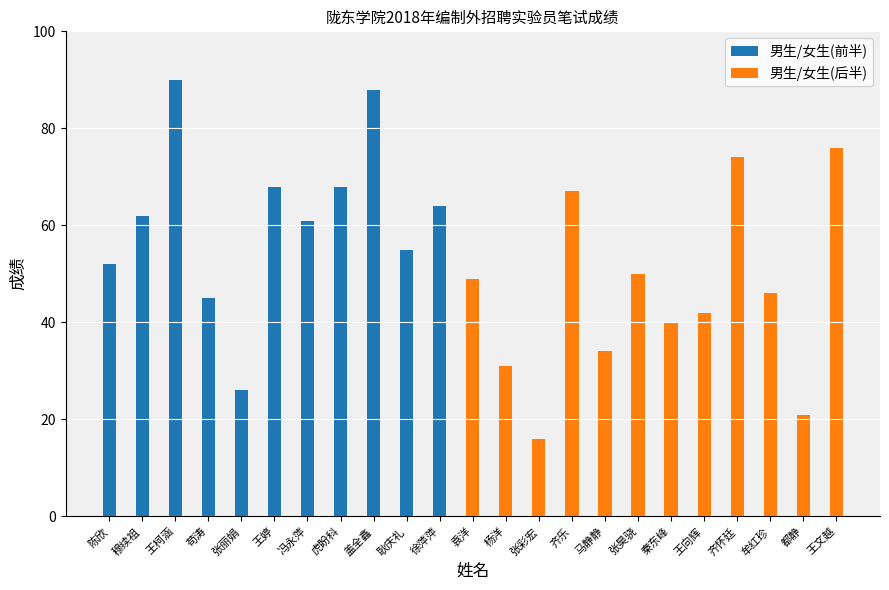

At which category does the chart reach its peak across all series?

王柯涵